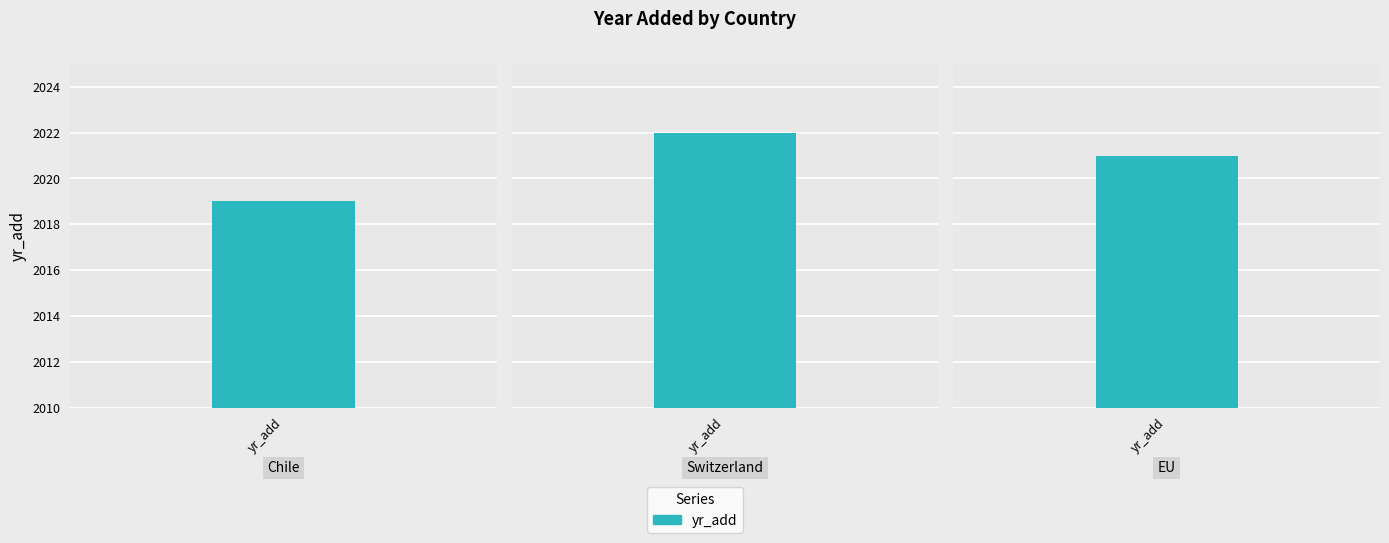

Reading left to right, what are all the values shown in this chart?

2019	2022	2021